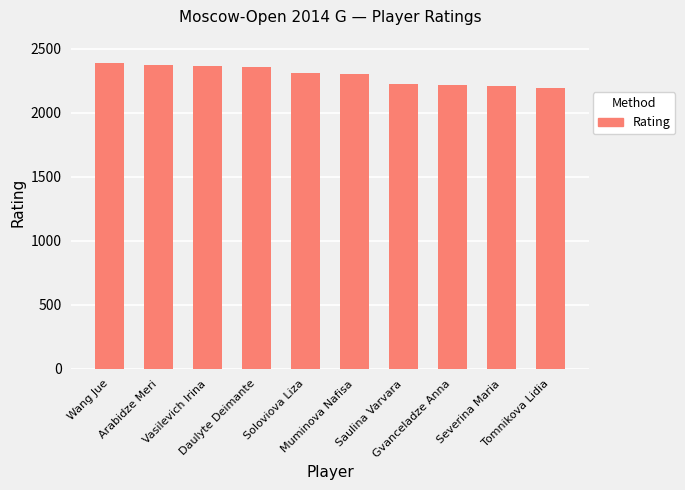

What is the greatest value displayed?

2386